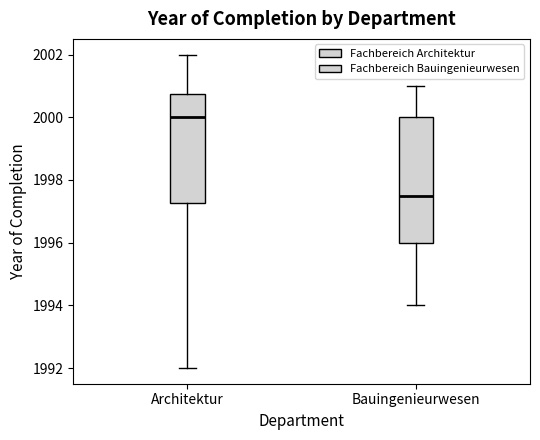

Comparing the boxes themselves (not the whiskers), which one is the tallest?

Bauingenieurwesen